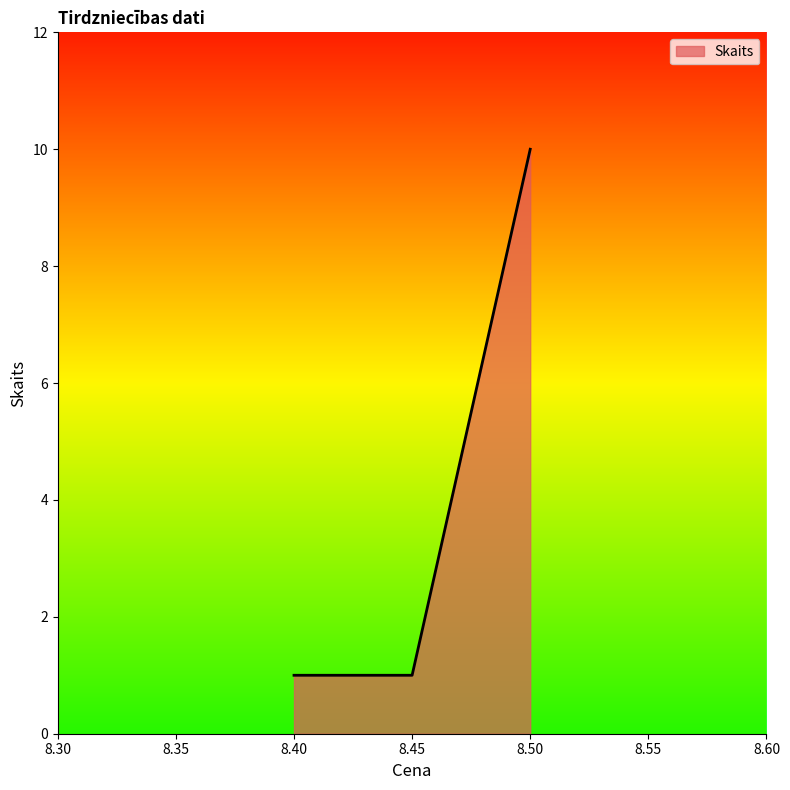

What is the average value?

4